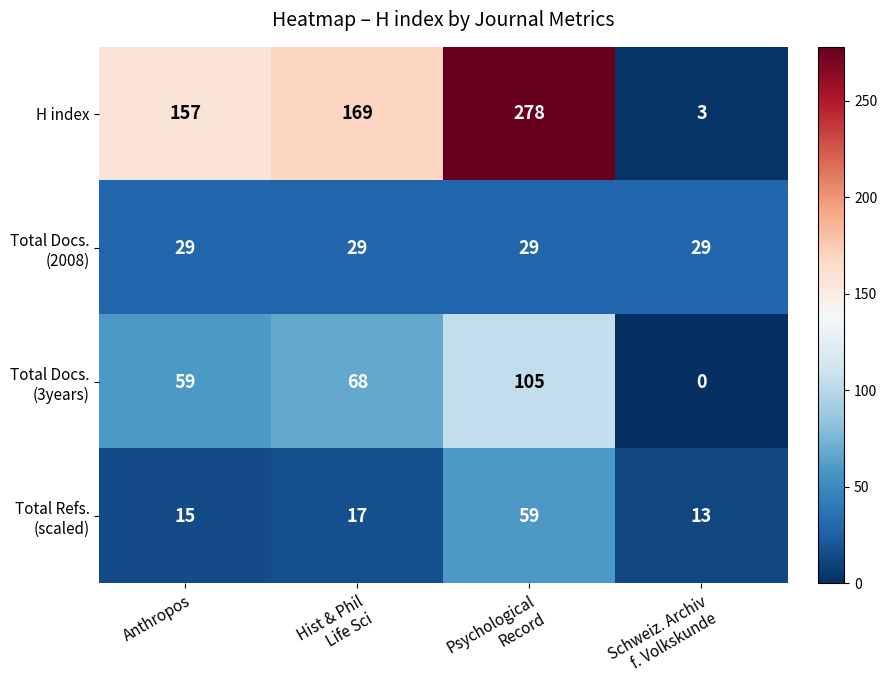

What is the maximum value shown in the chart?

278